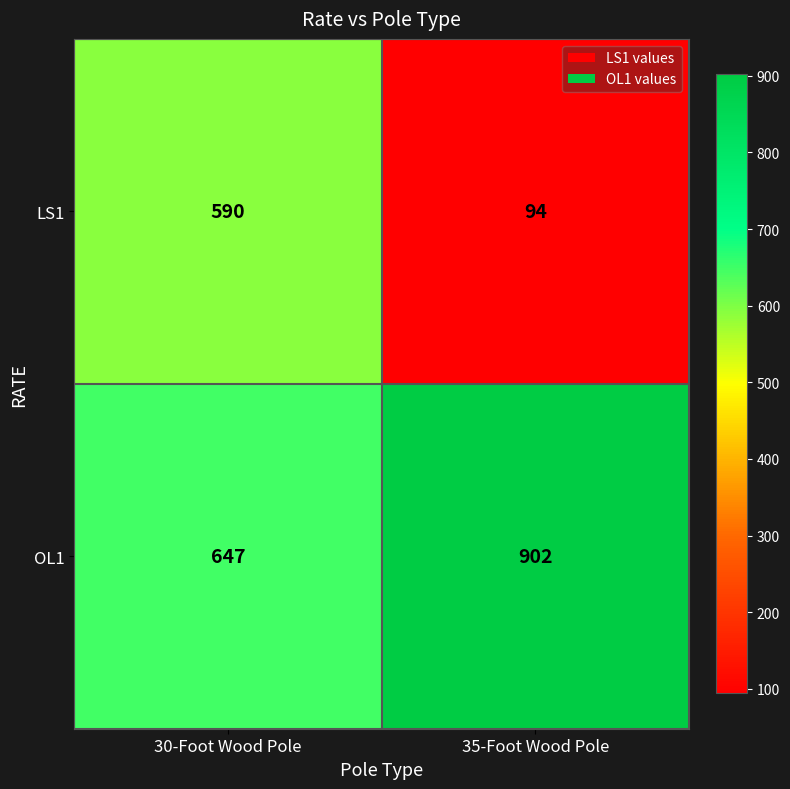

Which label corresponds to the smallest value in the chart?

35-Foot Wood Pole